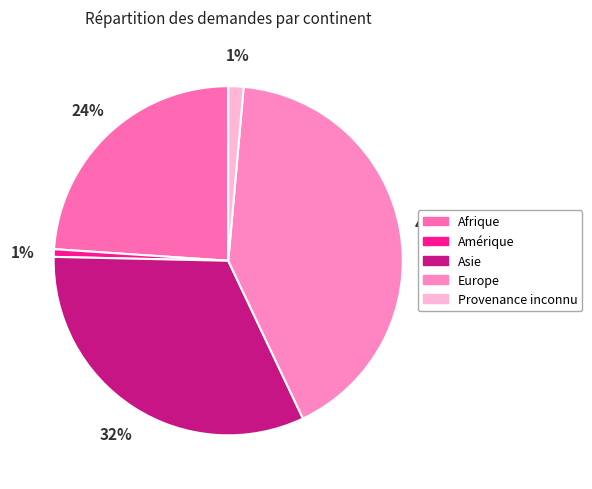

What percentage is the Provenance inconnu slice, to the nearest percent?

1%